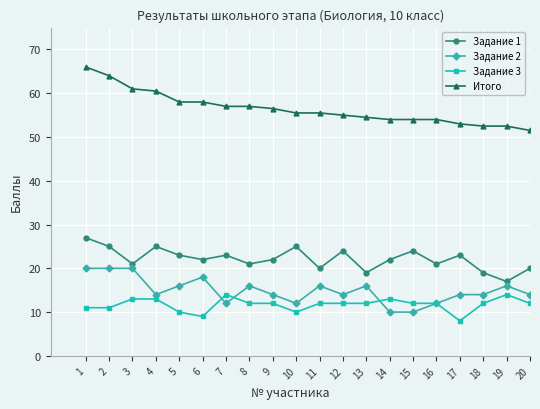

True or false: Задание 1 and Задание 3 cross at least once.

False